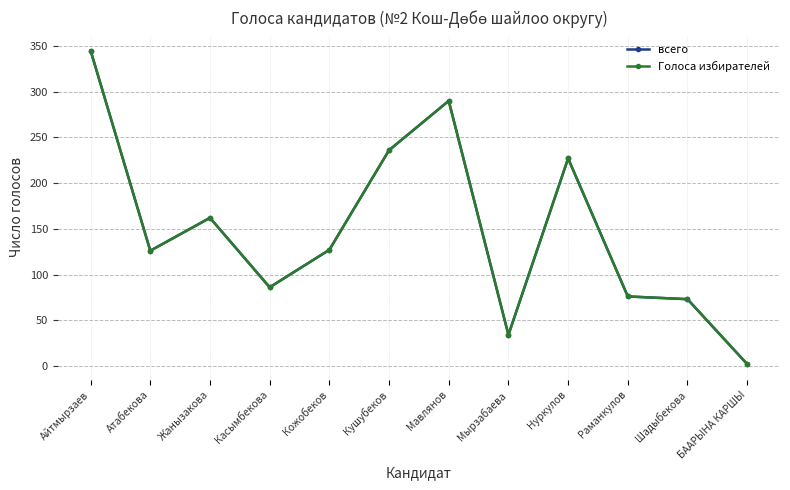

Is it true that Голоса избирателей equals 190 at Мавлянов?

False